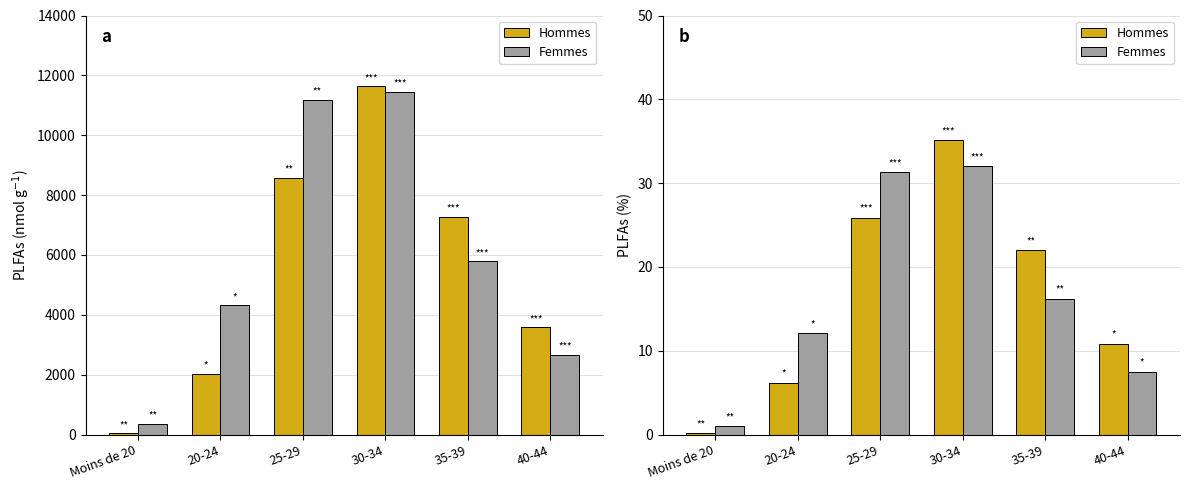

Which series has the widest spread of values?

Hommes